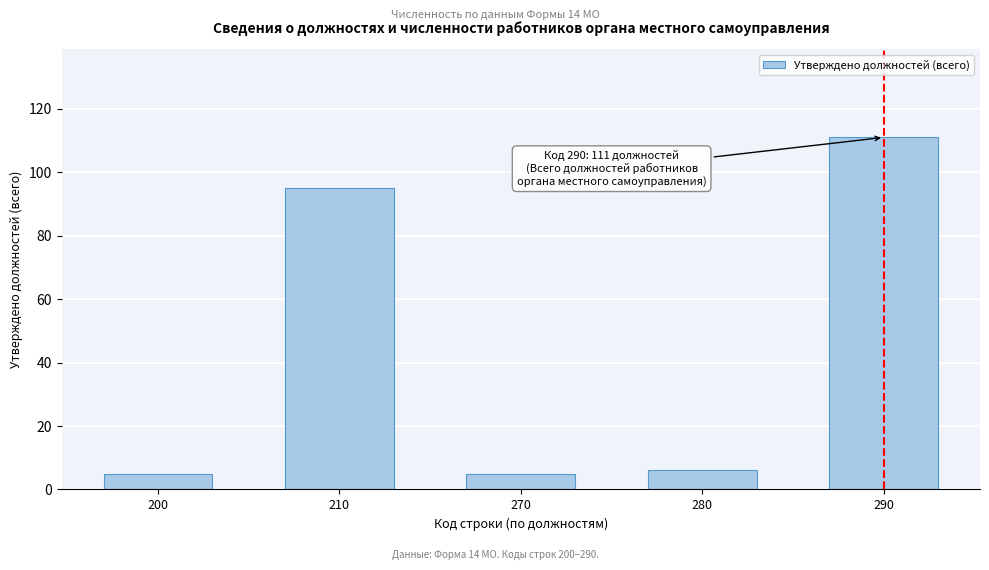

Reading left to right, transcribe all the data shown in this chart.

200=5	210=95	270=5	280=6	290=111